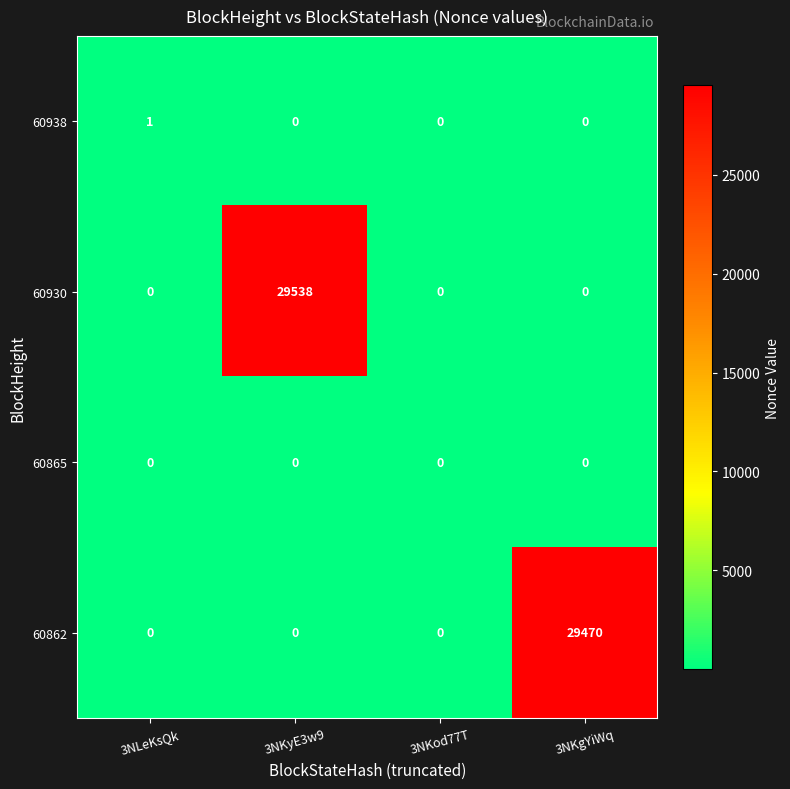

What is the maximum value shown in the chart?

29538